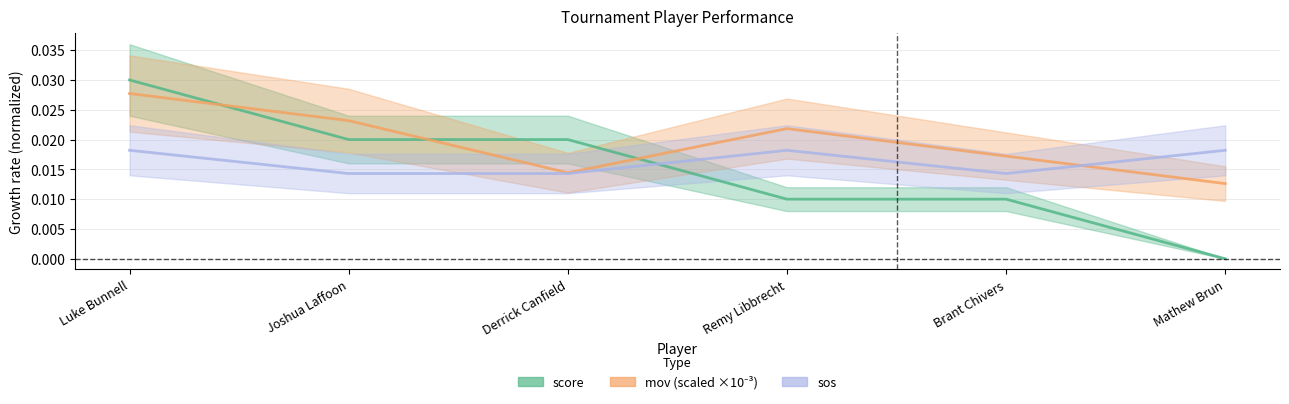

What position from the left is Mathew Brun?

6